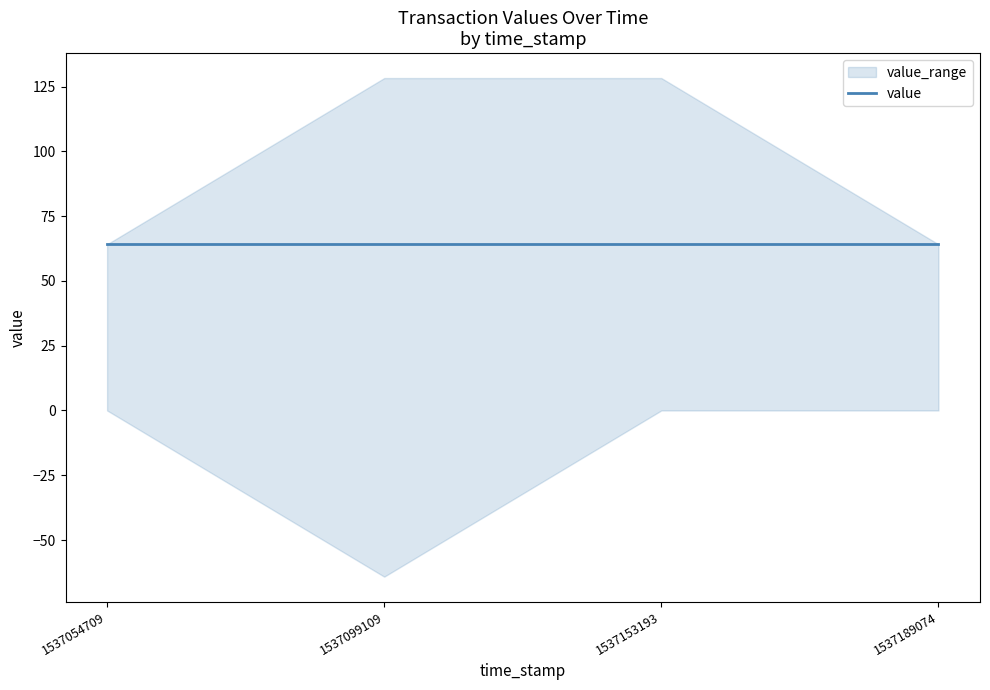

What is the difference between the highest and lowest values at 1537189074?

63.1